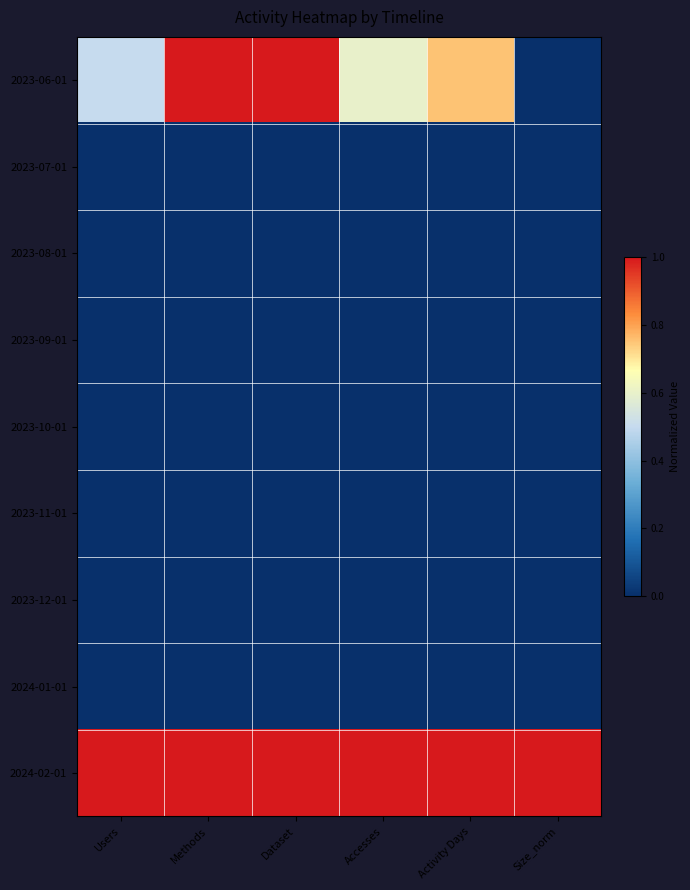

Reading right to left, what are all the values shown in this chart?

2023-06-01: Size_norm=0.0	Activity Days=0.8	Accesses=0.6	Dataset=1.0	Methods=1.0	Users=0.5
2023-07-01: Size_norm=0.0	Activity Days=0.0	Accesses=0.0	Dataset=0.0	Methods=0.0	Users=0.0
2023-08-01: Size_norm=0.0	Activity Days=0.0	Accesses=0.0	Dataset=0.0	Methods=0.0	Users=0.0
2023-09-01: Size_norm=0.0	Activity Days=0.0	Accesses=0.0	Dataset=0.0	Methods=0.0	Users=0.0
2023-10-01: Size_norm=0.0	Activity Days=0.0	Accesses=0.0	Dataset=0.0	Methods=0.0	Users=0.0
2023-11-01: Size_norm=0.0	Activity Days=0.0	Accesses=0.0	Dataset=0.0	Methods=0.0	Users=0.0
2023-12-01: Size_norm=0.0	Activity Days=0.0	Accesses=0.0	Dataset=0.0	Methods=0.0	Users=0.0
2024-01-01: Size_norm=0.0	Activity Days=0.0	Accesses=0.0	Dataset=0.0	Methods=0.0	Users=0.0
2024-02-01: Size_norm=1.0	Activity Days=1.0	Accesses=1.0	Dataset=1.0	Methods=1.0	Users=1.0